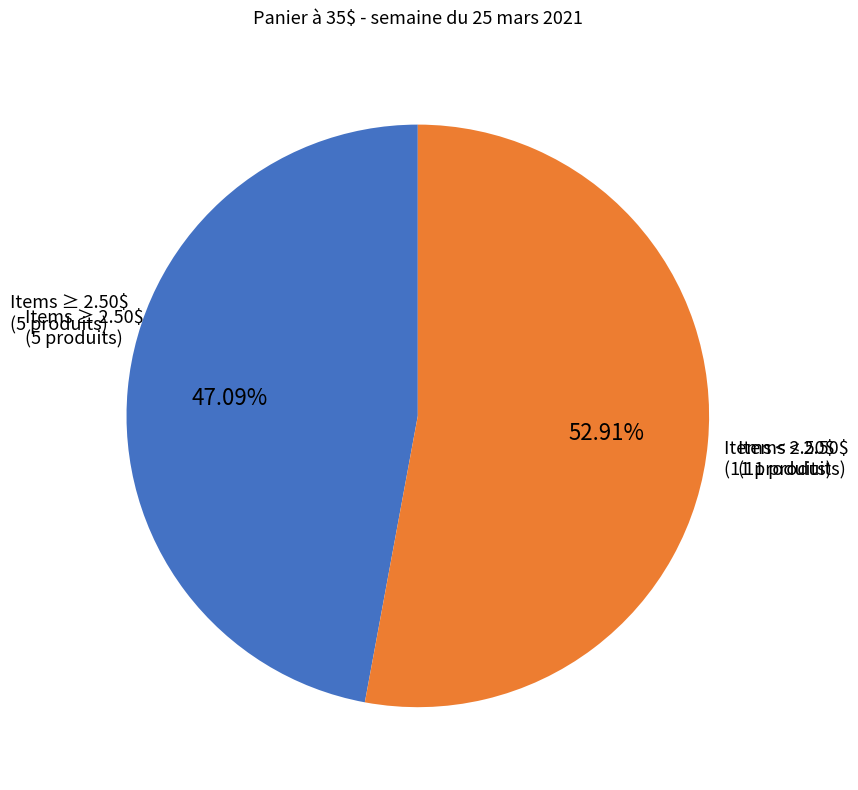

Does any single category account for the majority?

Yes